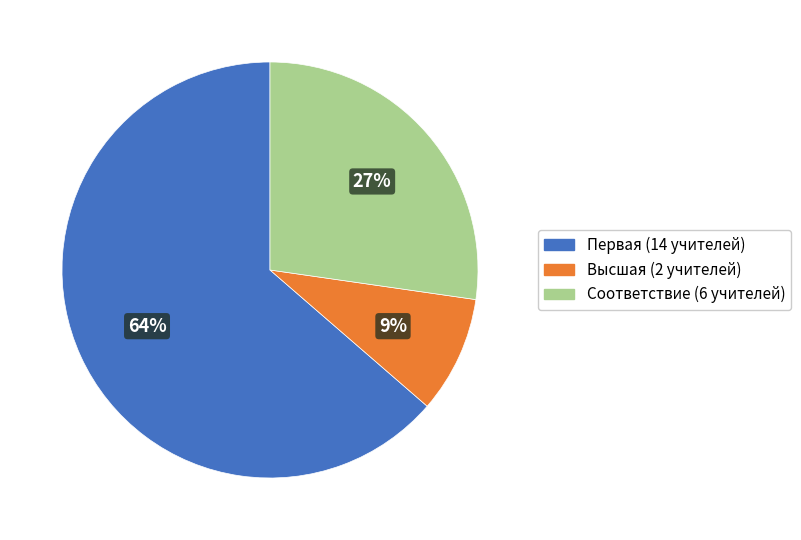

Which category has the biggest portion of the pie?

Первая